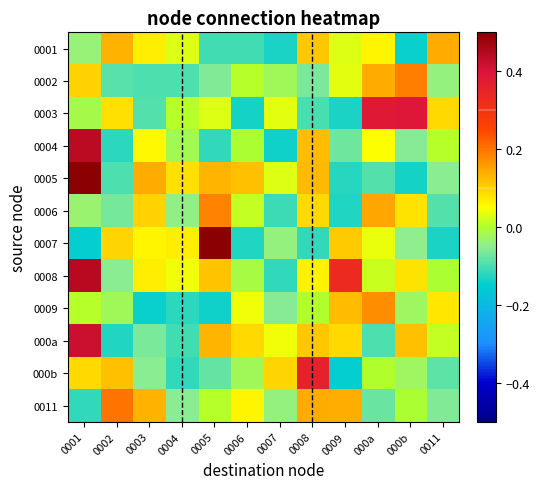

Which series has the largest total across all categories?

0008